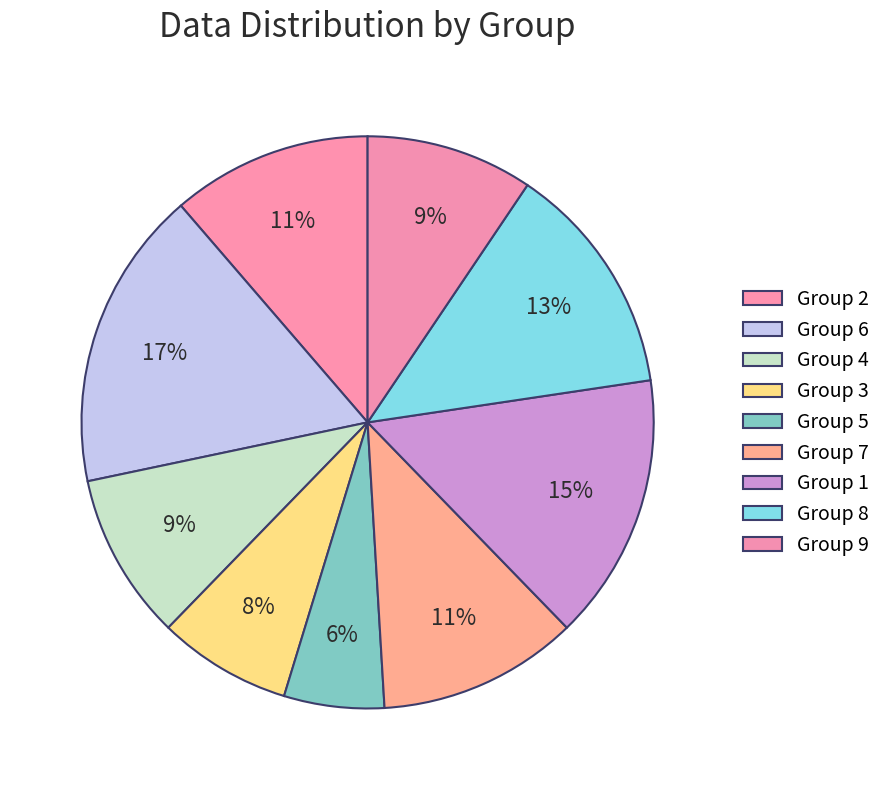

How many slices are in this pie chart?

9